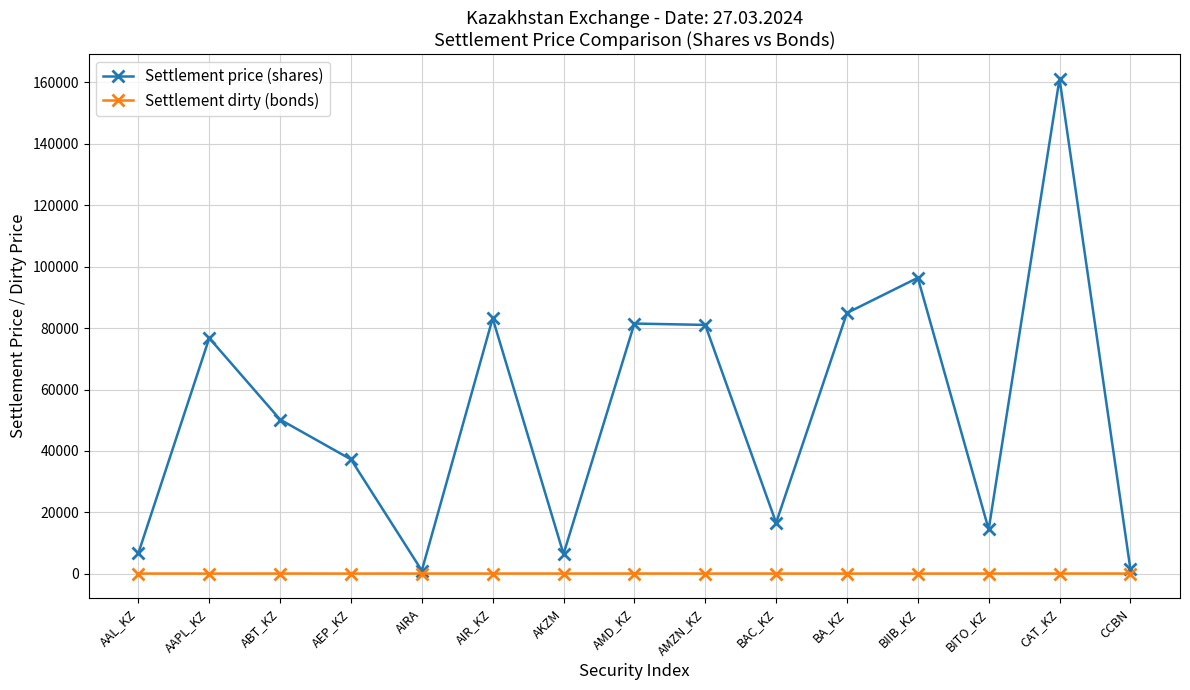

What is the label of the 9th point from the right?

AKZM